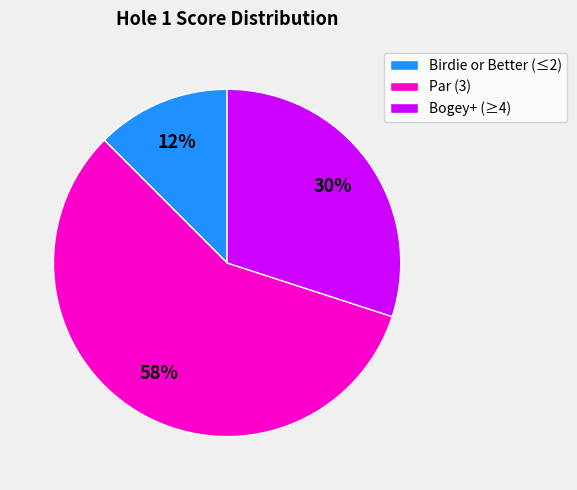

Is it true that Birdie or Better (≤2) is 12% of the pie?

True